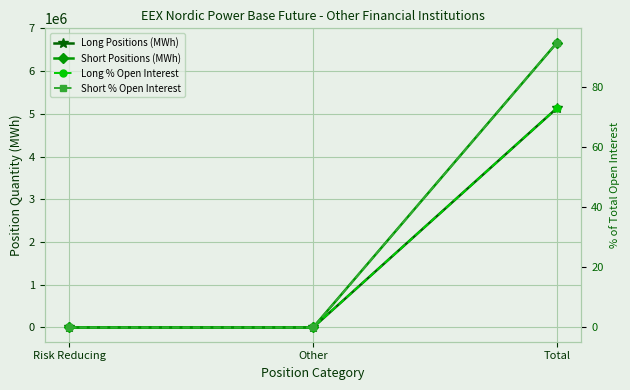

True or false: Long Positions (MWh) has a value of 0.0 at Other.

True